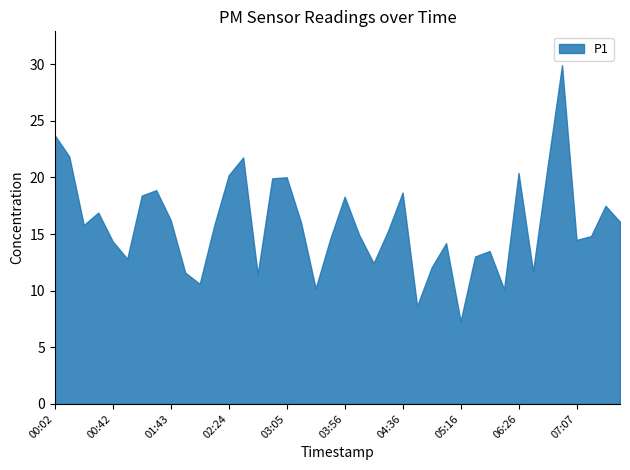

At how many categories does at least one series exceed 16?

17